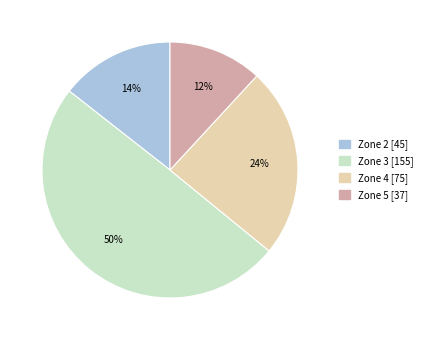

How many segments does this pie chart have?

4